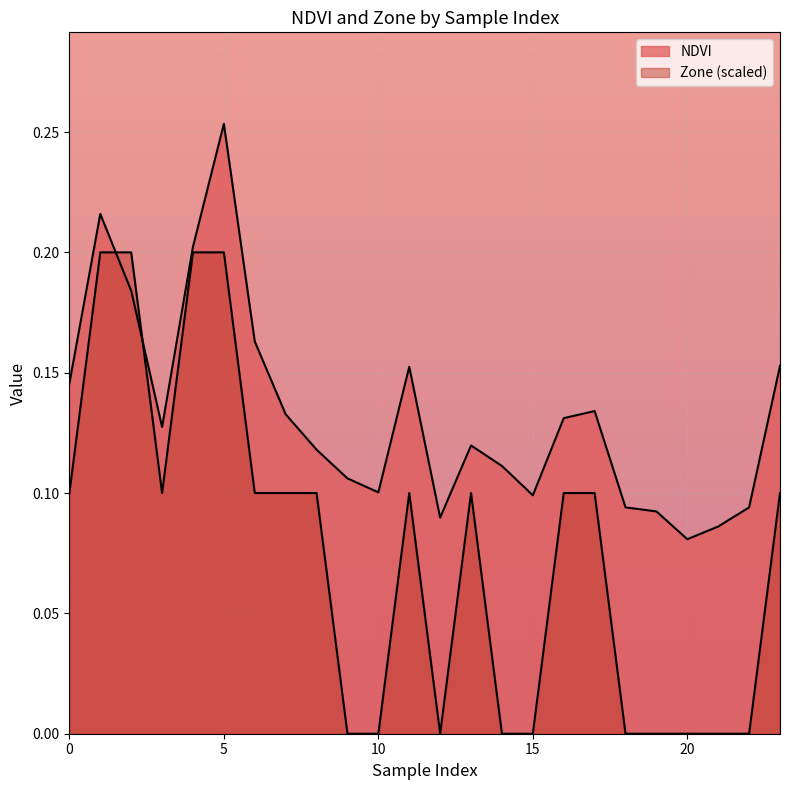

Between 7 and 9, which series saw the biggest shift?

Zone